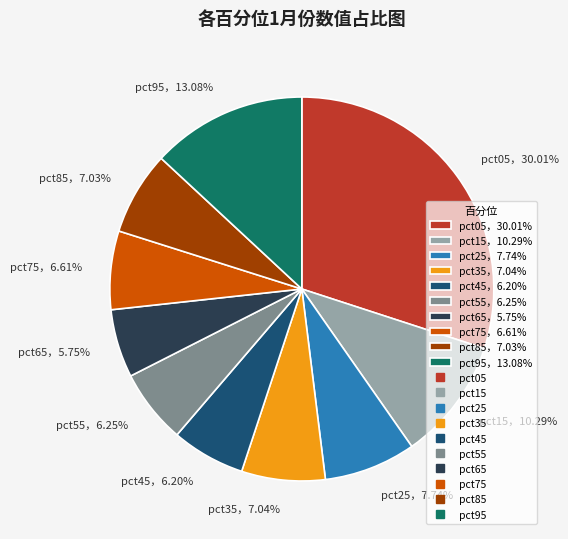

Does pct95，13.08% account for over 50% of the chart?

No